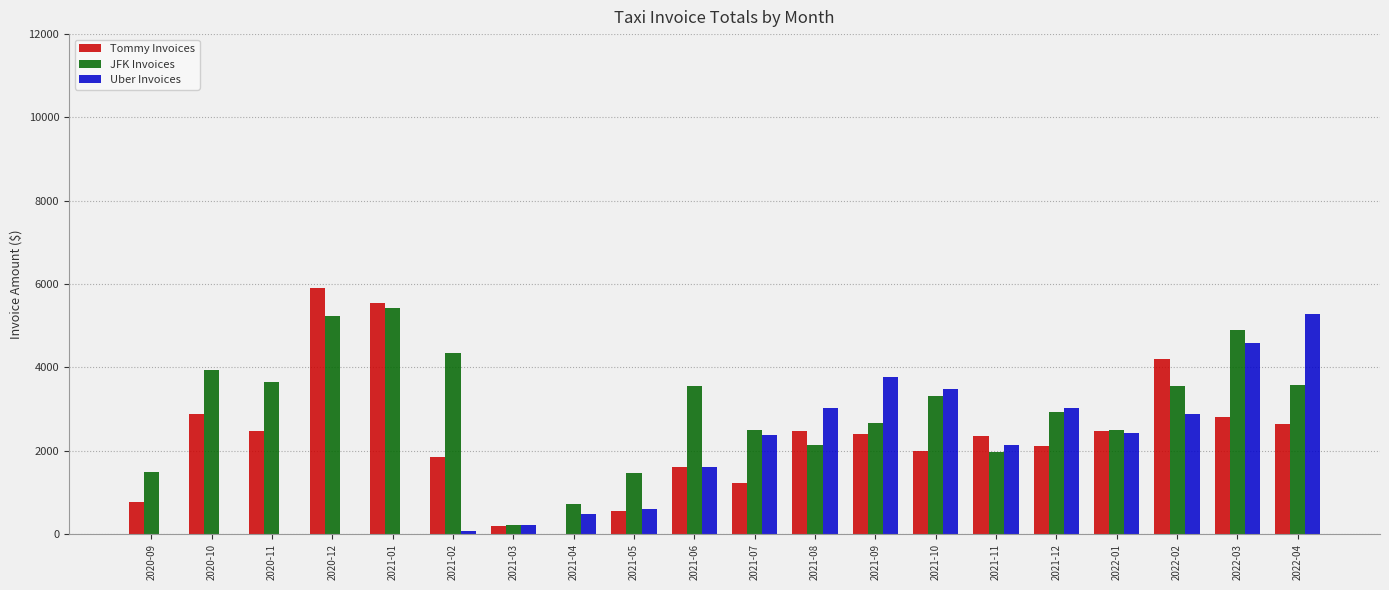

What value does the Tommy Invoices series have at 2020-09?

772.3